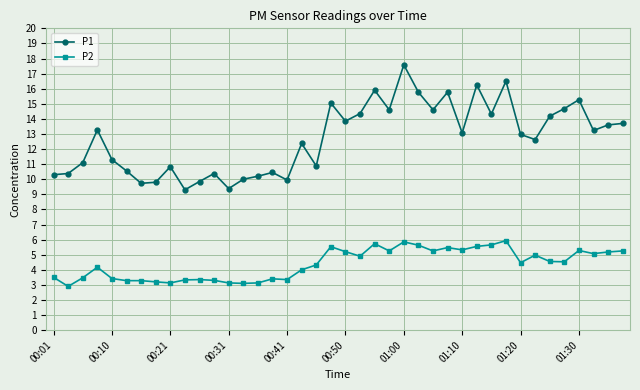

Which series has the largest total across all categories?

P1